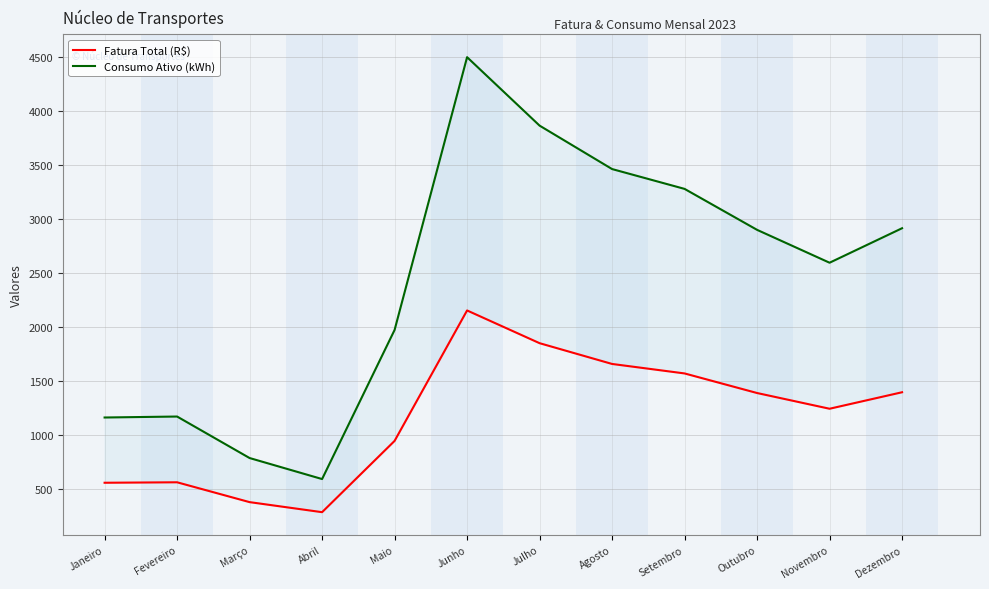

What is the label of the 5th point from the right?

Agosto